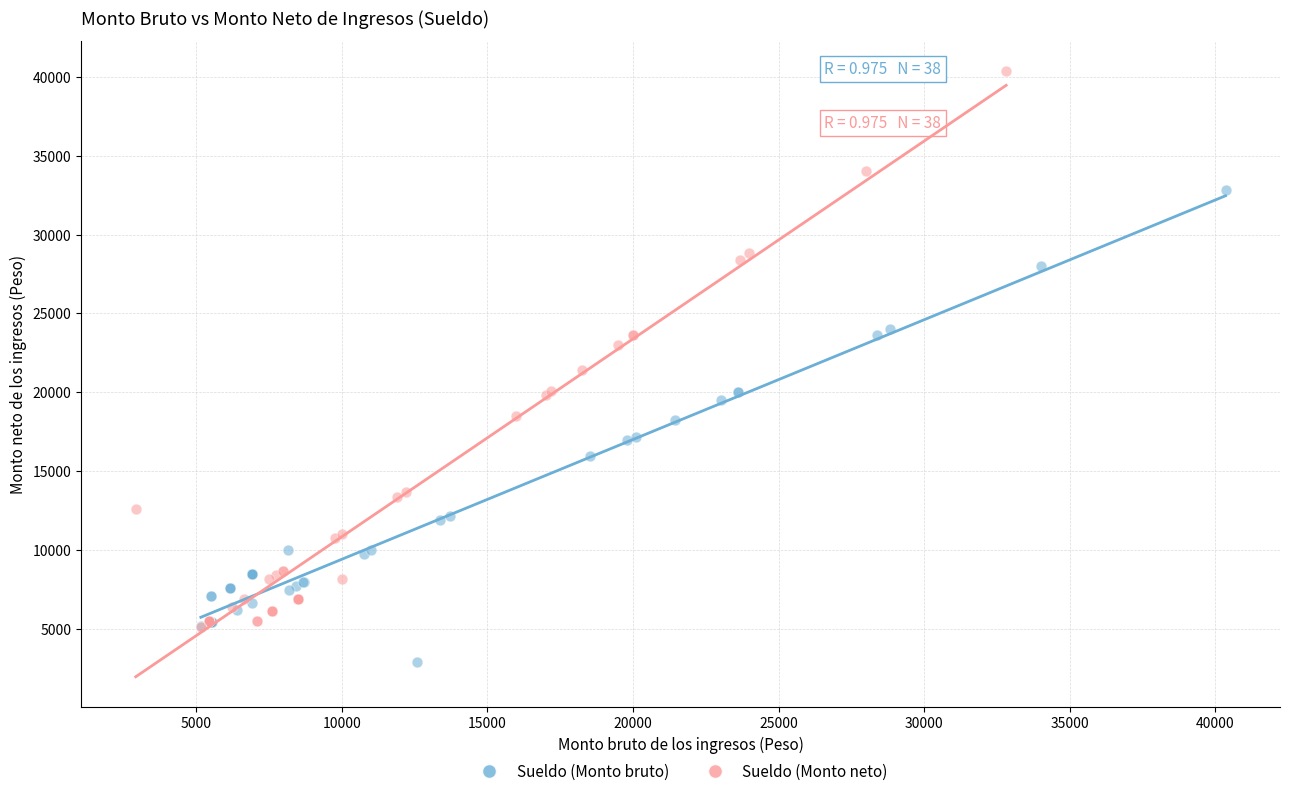

Which series reaches the maximum Y coordinate?

Sueldo (Monto neto)